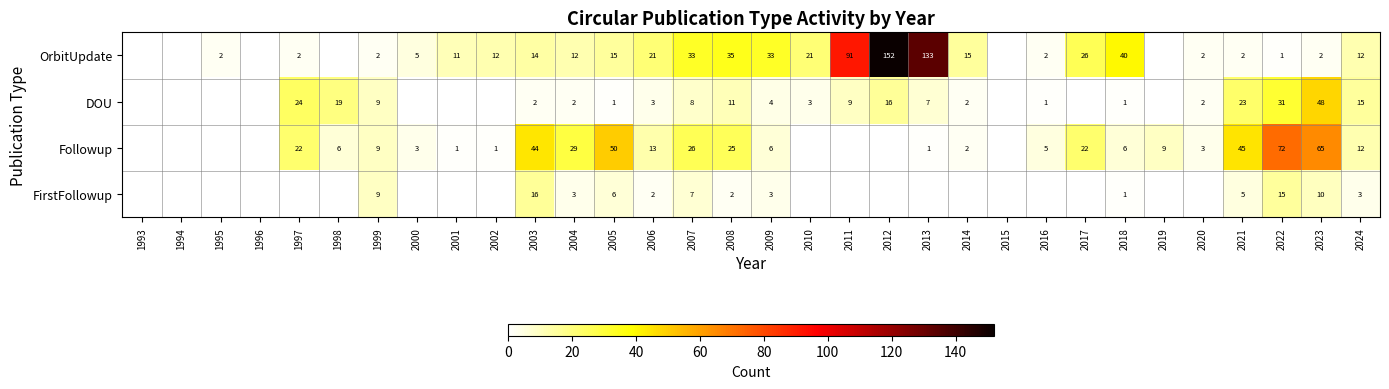

What is the spread (max minus min) of values at 2008?

33